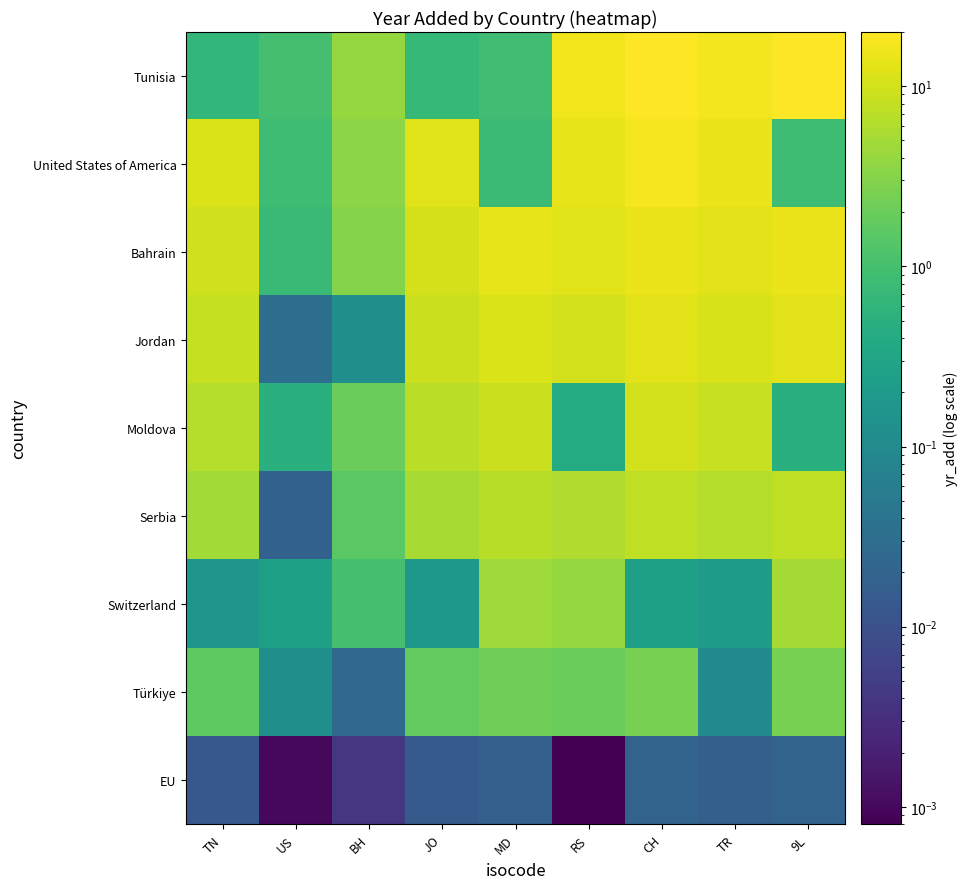

What is the difference between the highest and lowest values at RS?

16.0